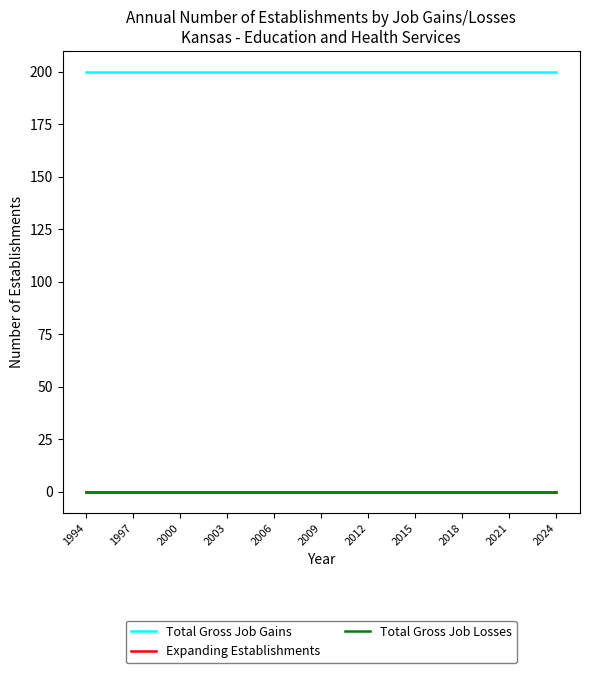

At how many categories does at least one series exceed 48?

31